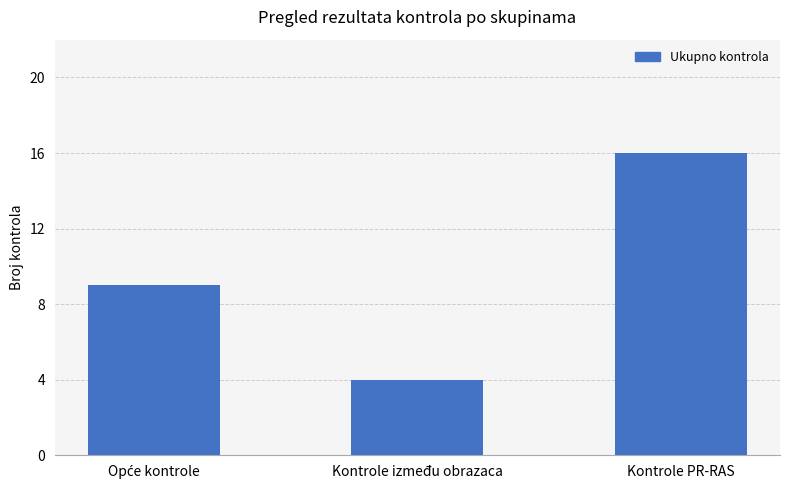

What is the change in value from Kontrole između obrazaca to Kontrole PR-RAS?

+12